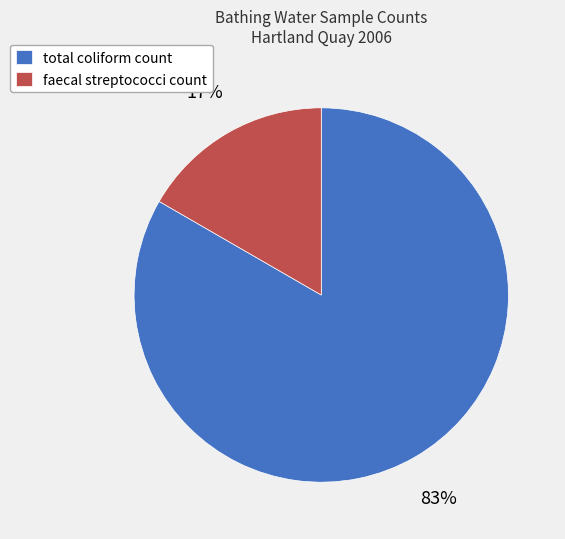

True or false: total coliform count accounts for 90% of the total.

False